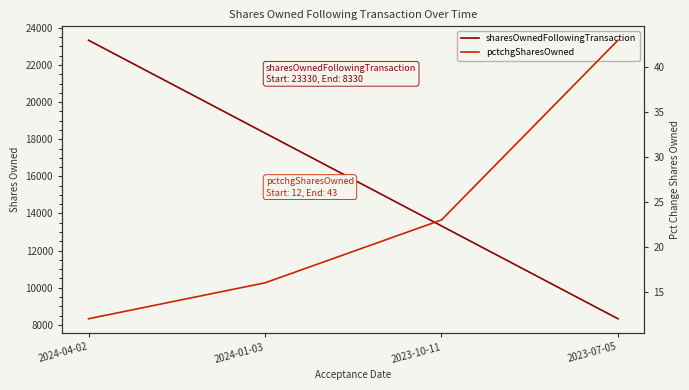

What is the value of the sharesOwnedFollowingTransaction point at the 4th from the left?

8330